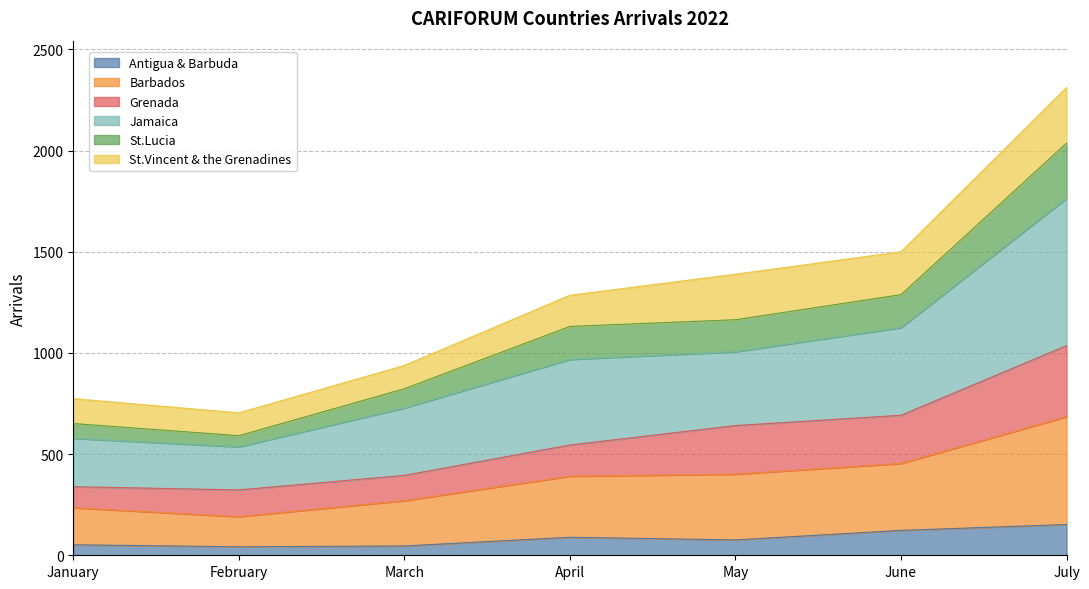

Does the chart display data point markers on the line(s)?

No